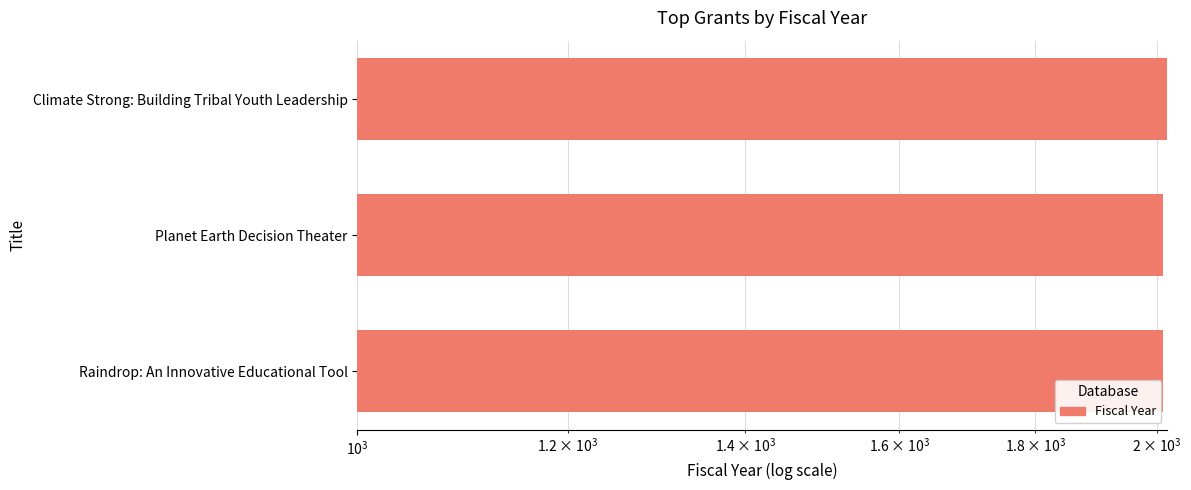

How many data points are above 2010?

1